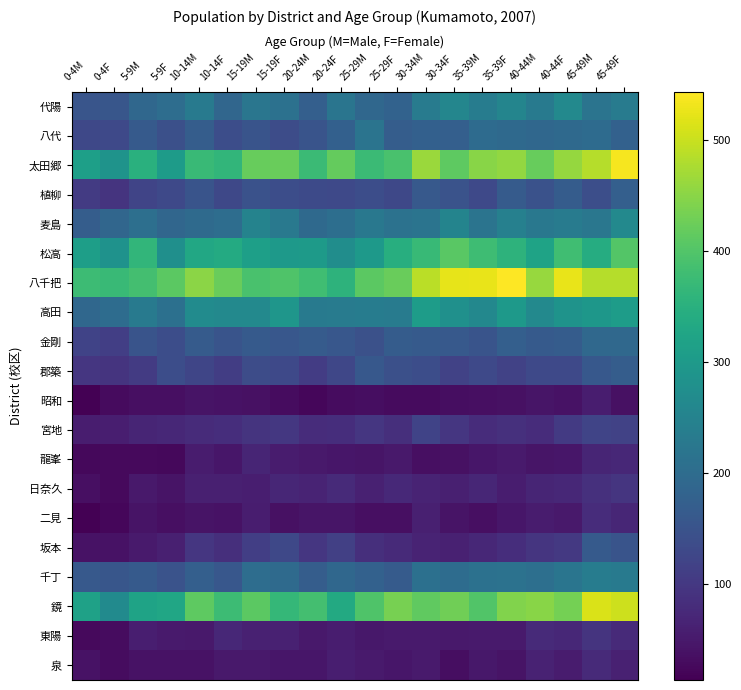

Which category has the lowest value across all series?

0-4M